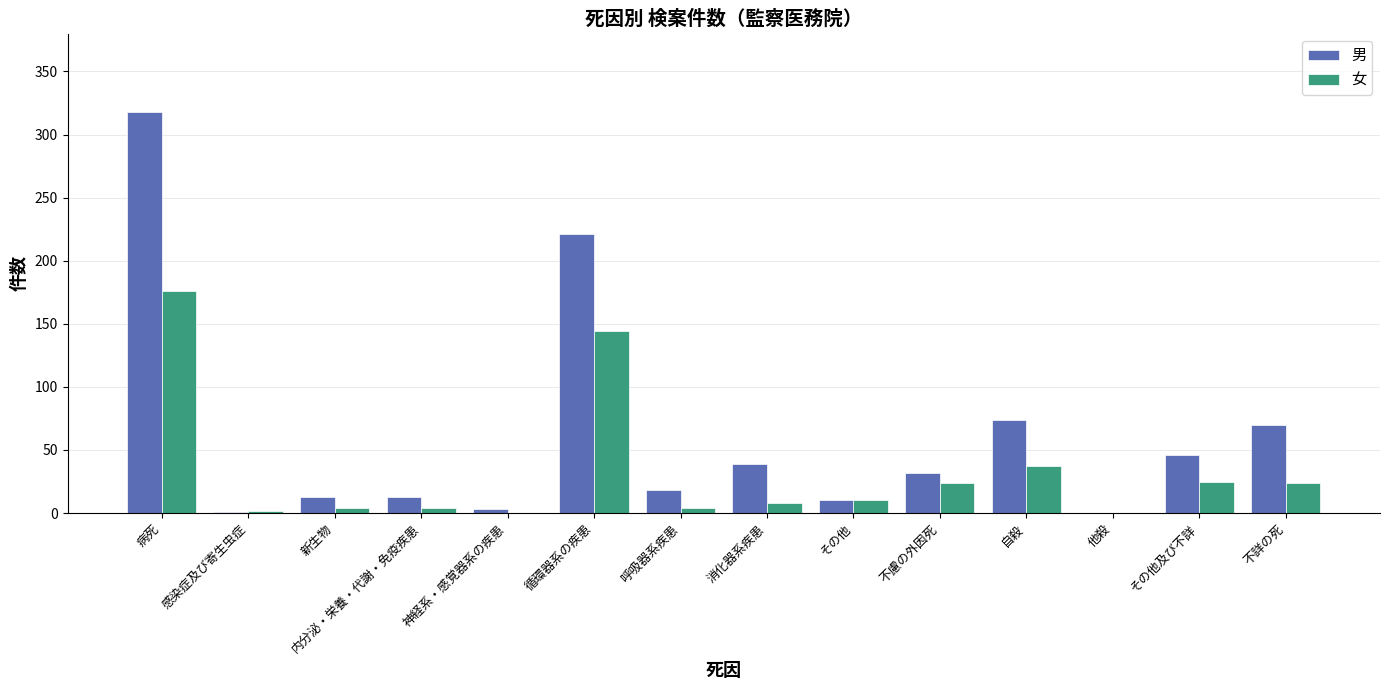

What is the maximum value shown in the chart?

318